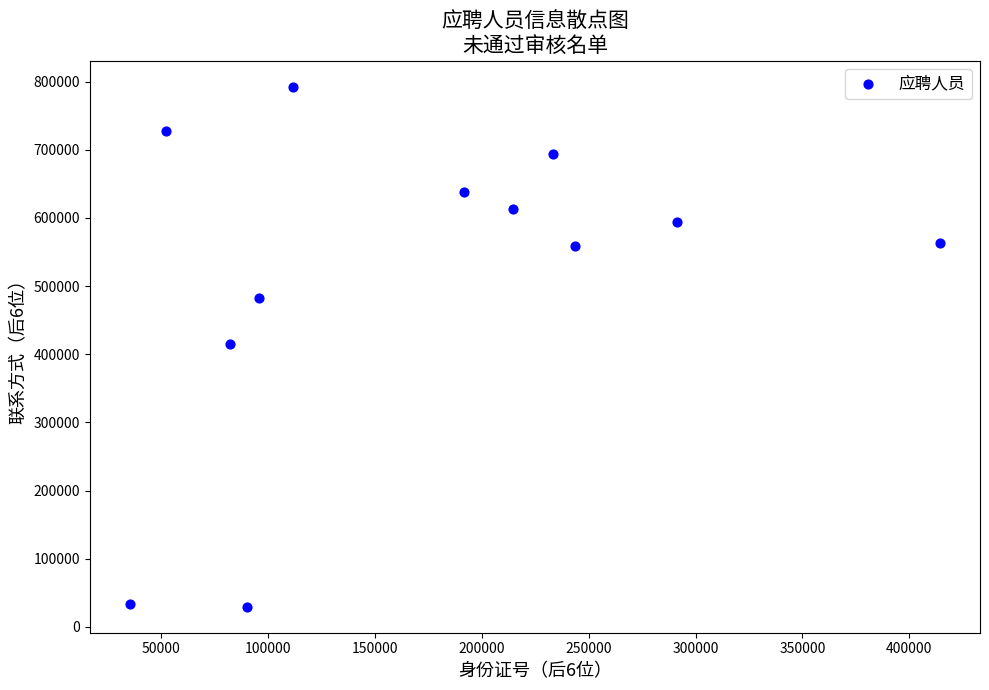

What is the range of X values (max minus min)?

378783